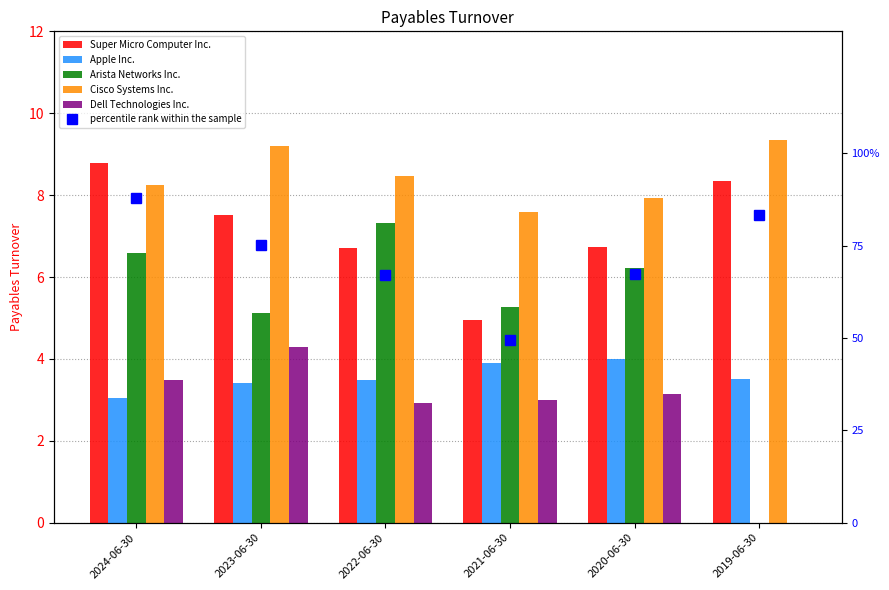

What is the value of the percentile rank within the sample bar at the 2nd from the left?

75.2